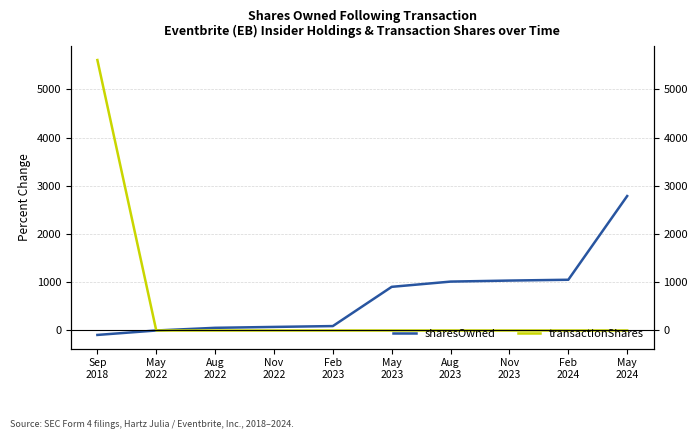

List the series in order of their overall mean, lowest first.

transactionShares, sharesOwned